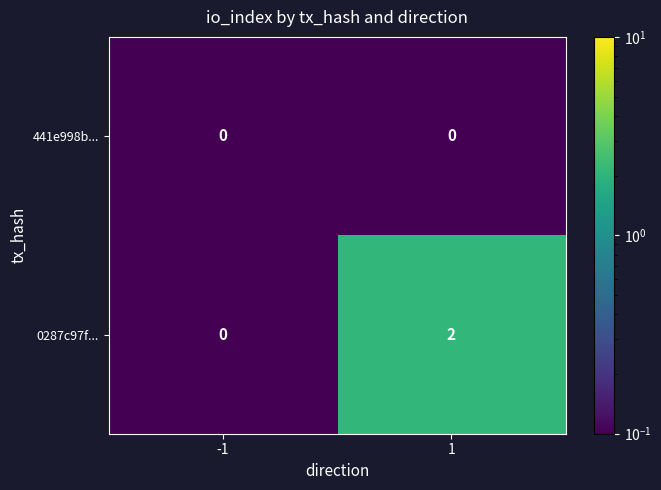

Which series has the widest spread of values?

0287c97f...